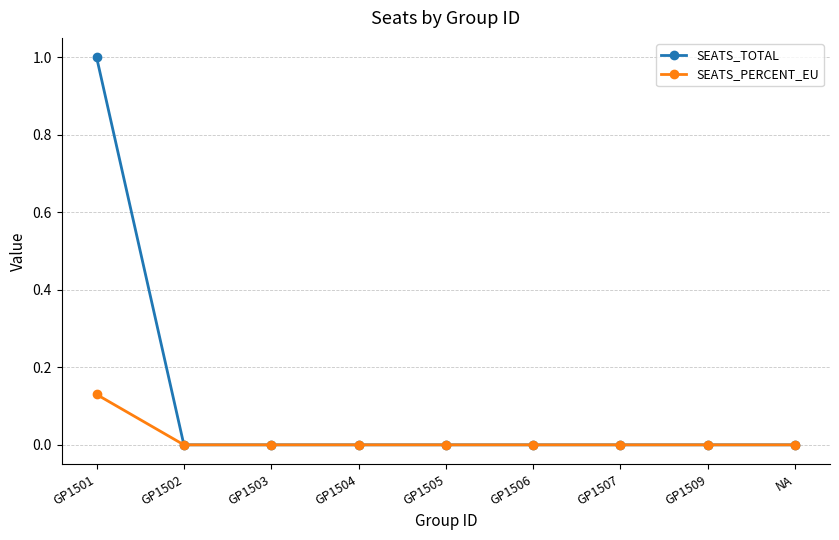

The value of SEATS_TOTAL at GP1504 is 0.0. True or false?

True